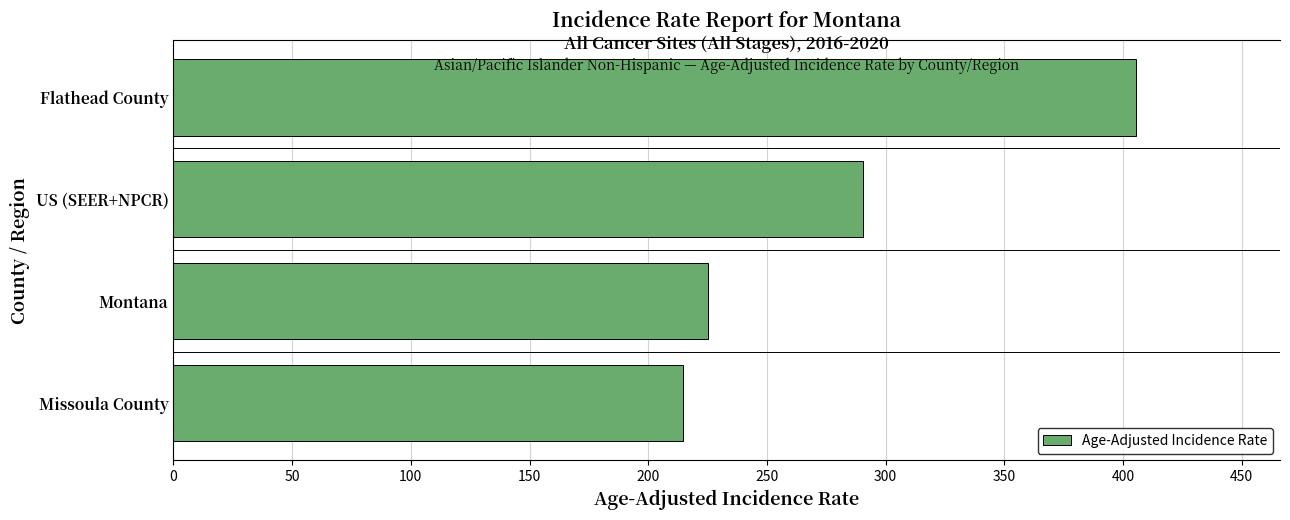

Is it true that the value at Missoula County is 214.6?

True